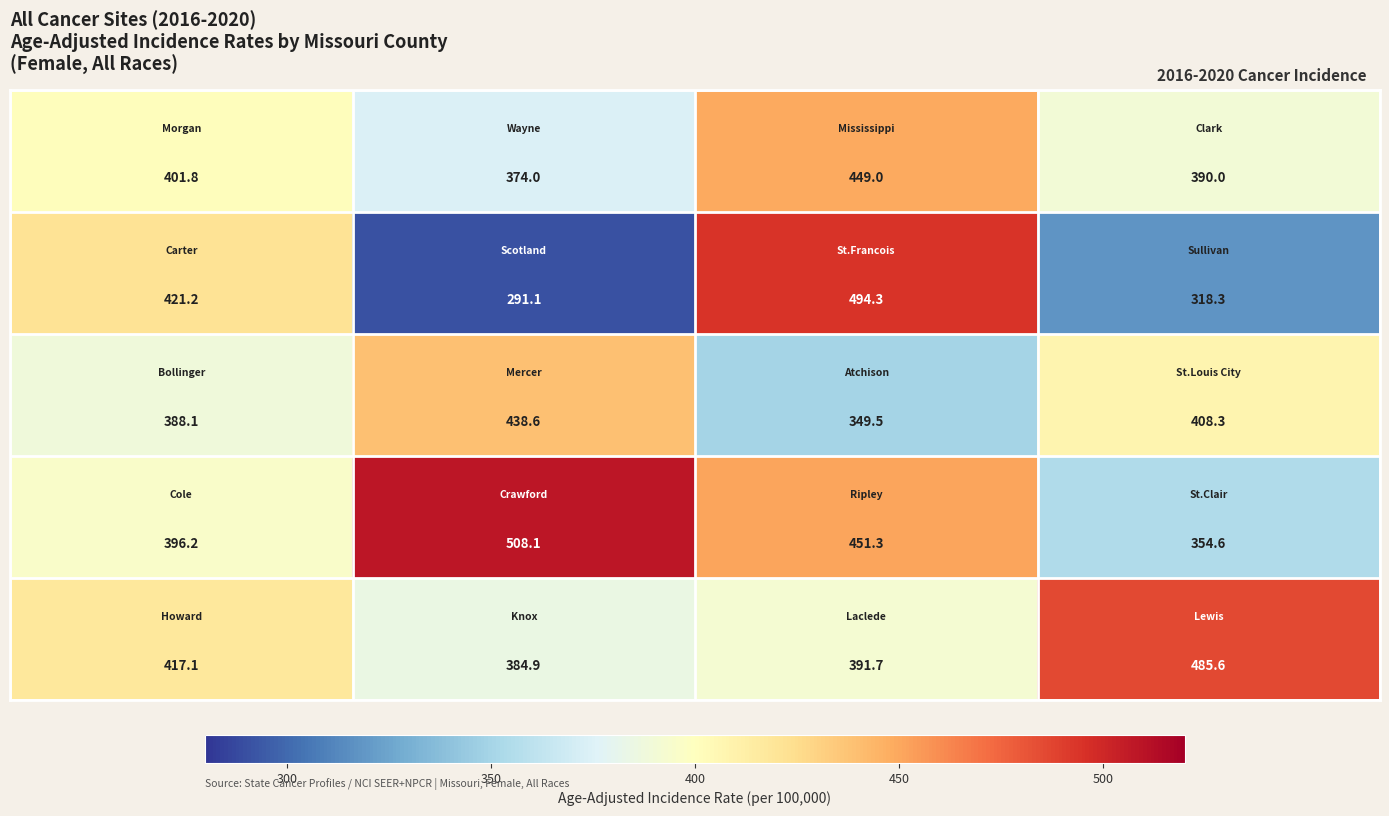

At how many categories does at least one series exceed 451?

3